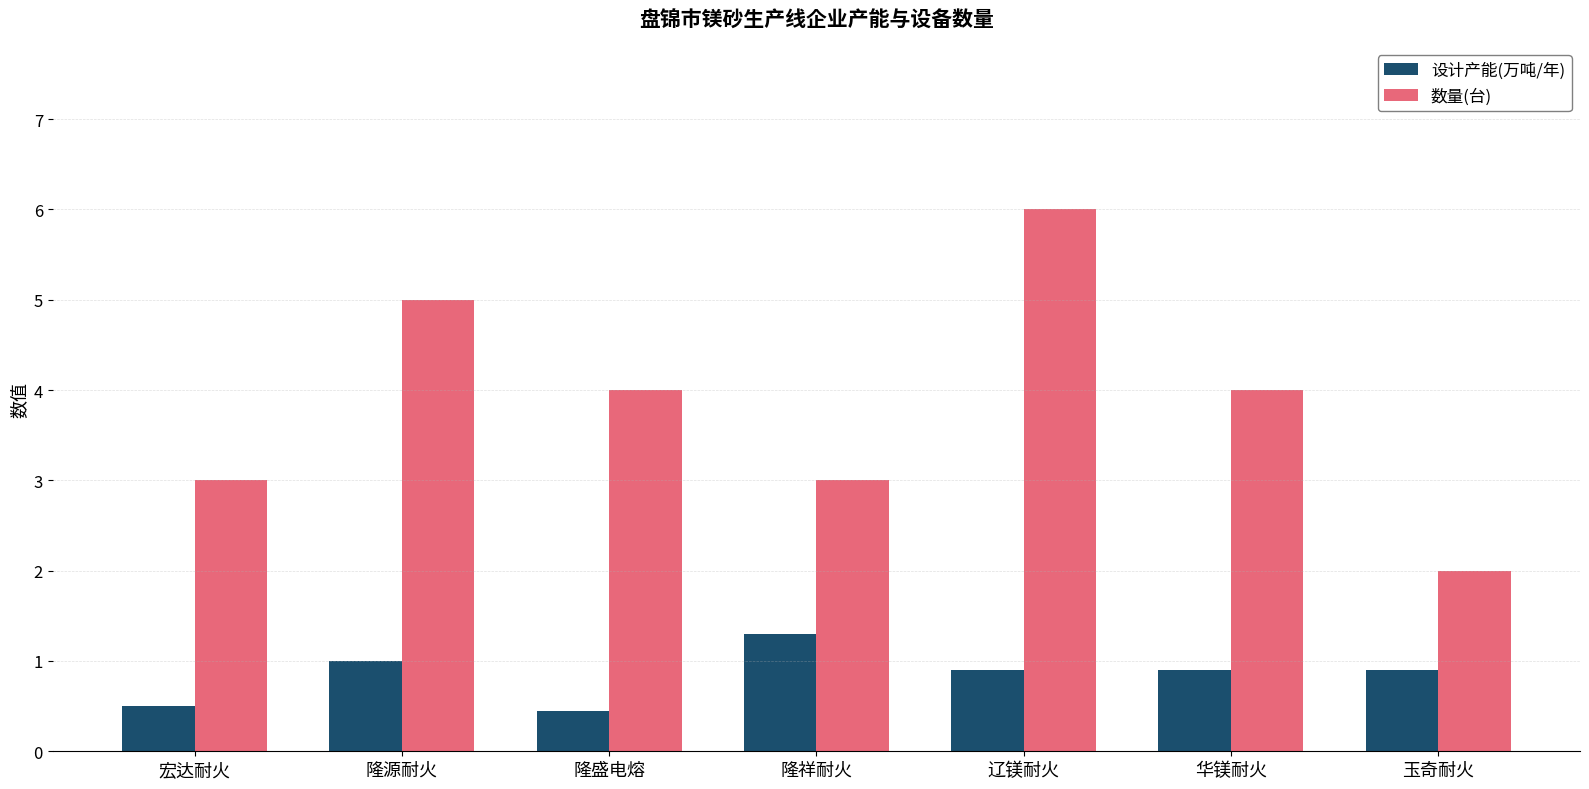

Read the 设计产能(万吨/年) value at 隆祥耐火.

1.3